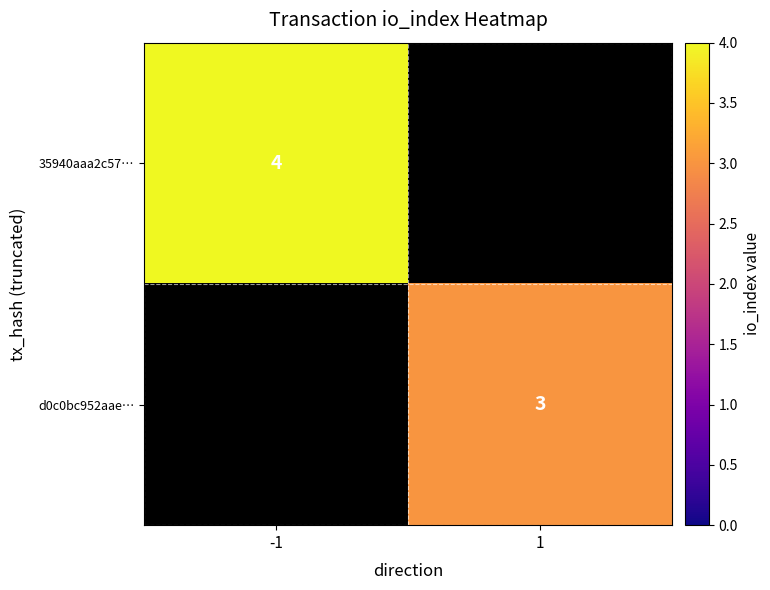

The value of 35940aaa2c57… at -1 is 6. True or false?

False